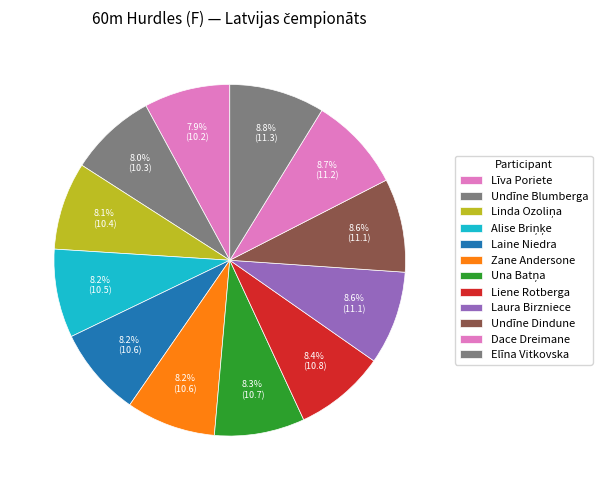

Does Zane Andersone account for over 50% of the chart?

No